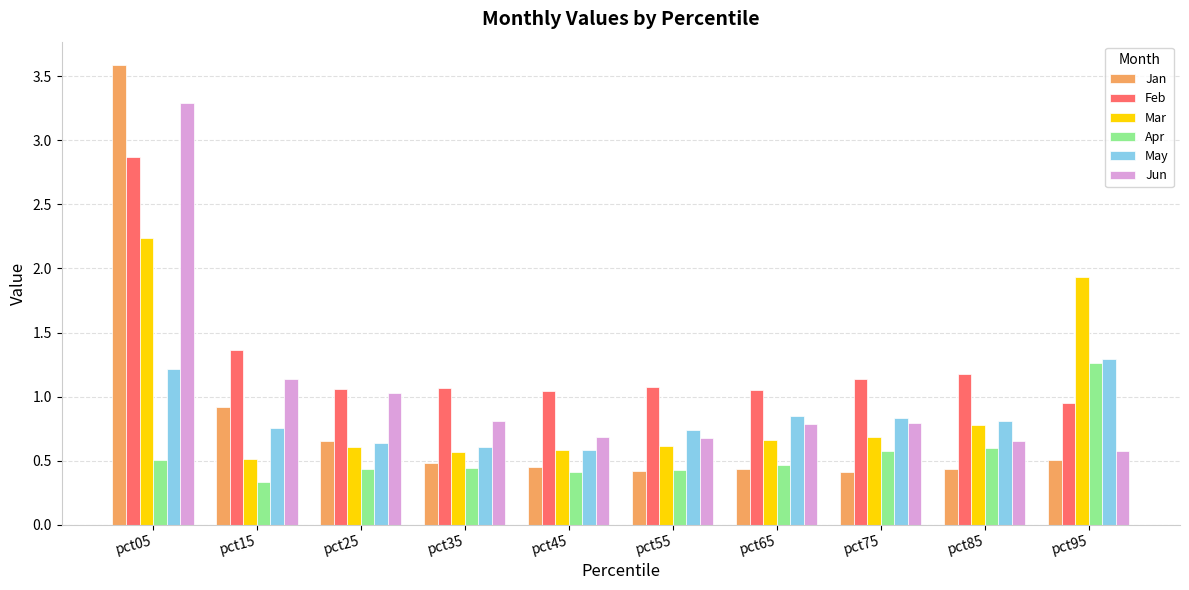

Which category has the lowest value across all series?

pct15